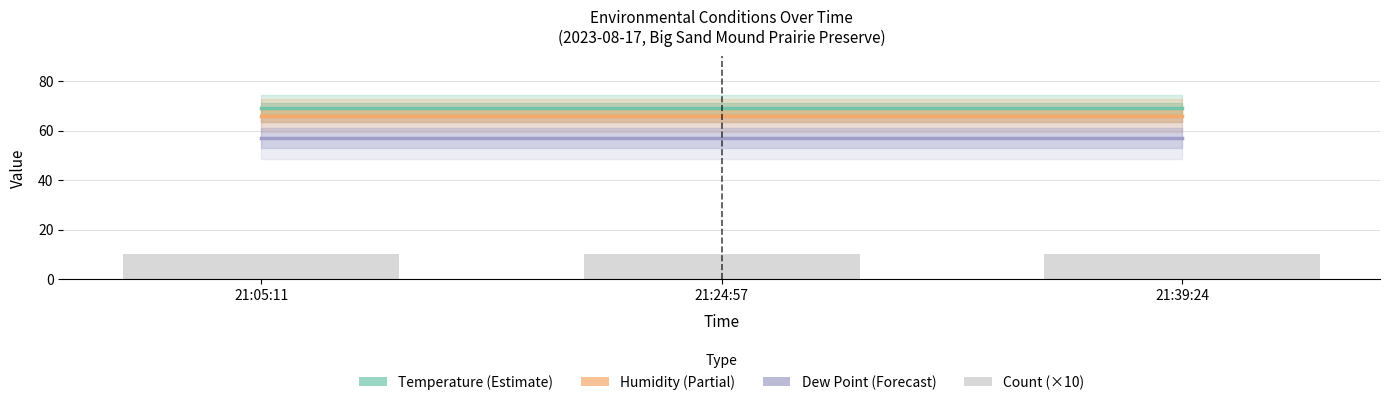

Reading left to right, extract all data points from this chart.

Temperature: 69	69	69
Humidity: 66	66	66
Dew Point: 57	57	57
Count (×10): 10	10	10